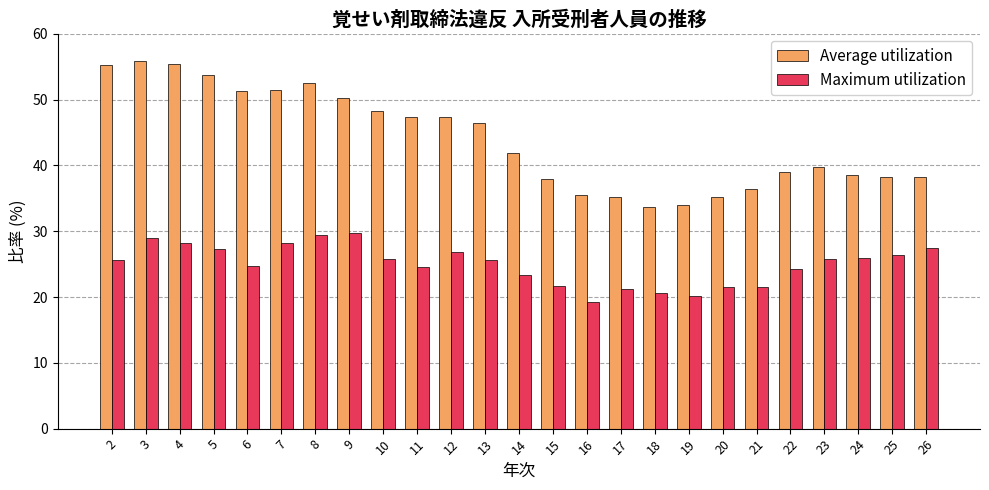

List the series in order of their peak value, lowest first.

Maximum utilization, Average utilization